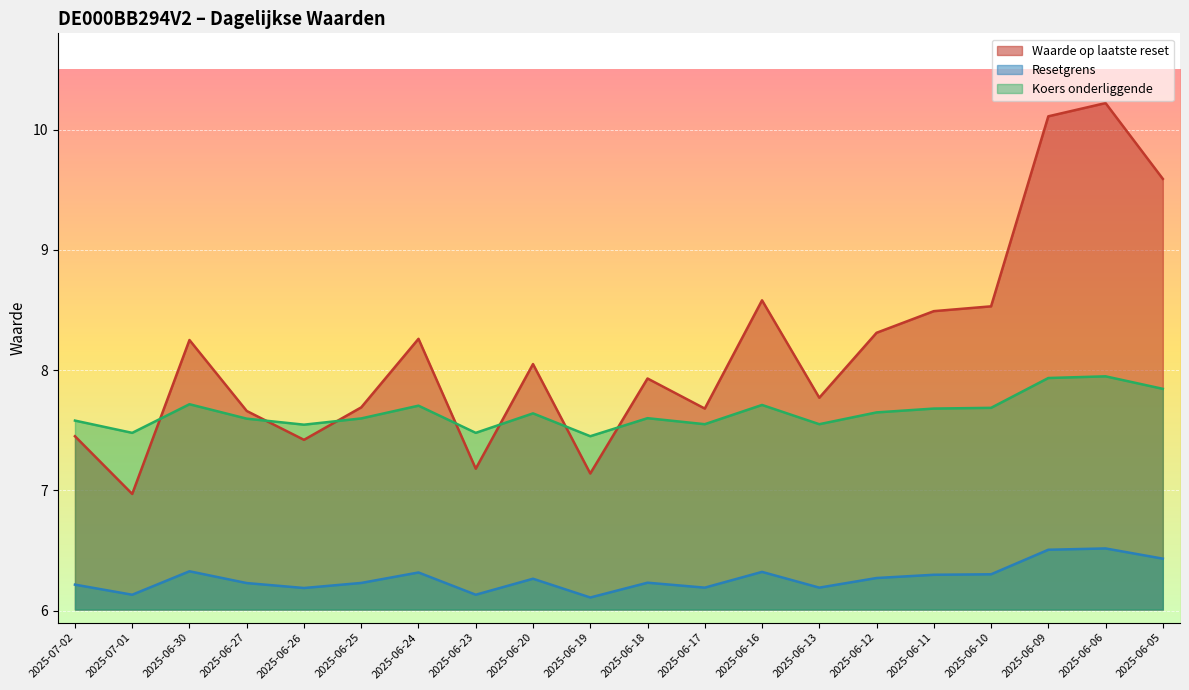

At which category does the chart reach its peak across all series?

2025-06-06